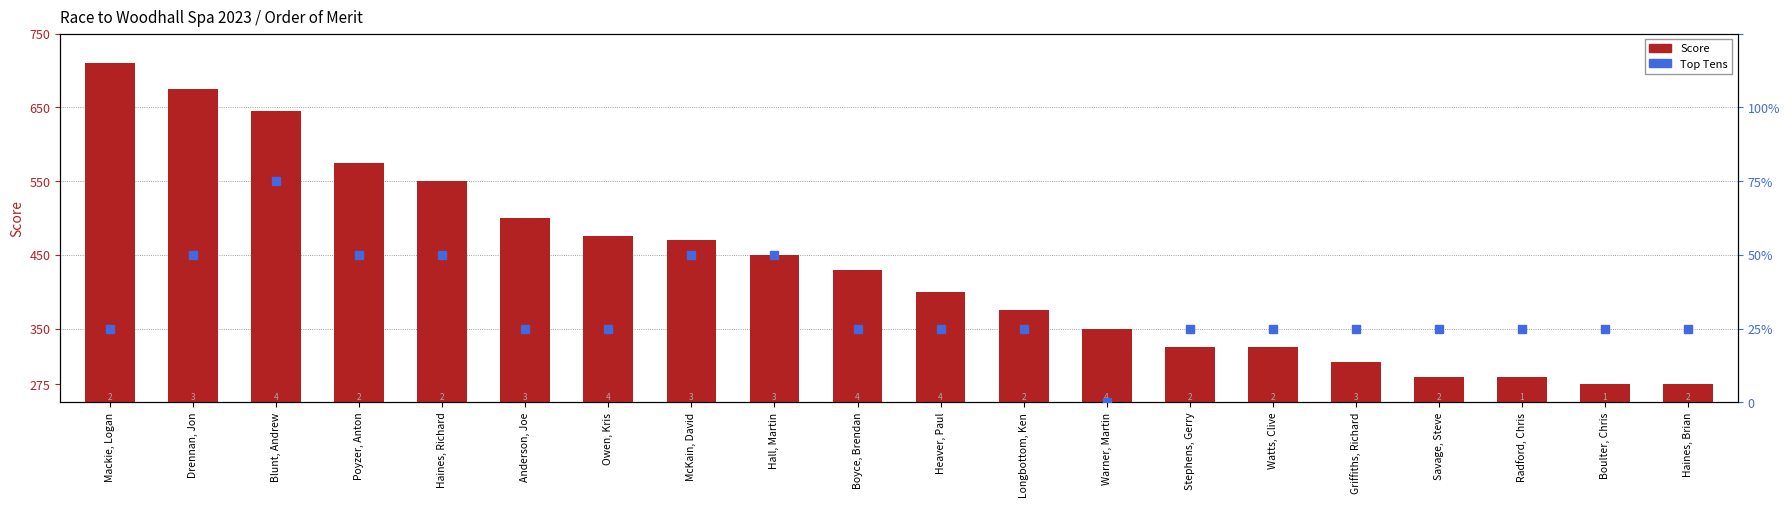

Which series has the largest total across all categories?

Score